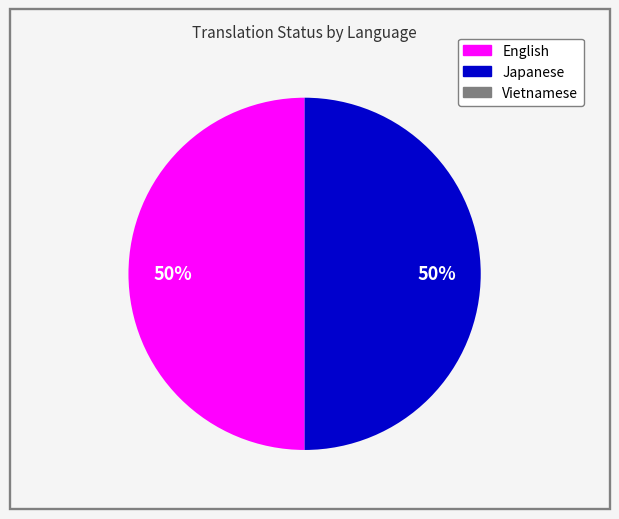

To the nearest percent, what is the average slice percentage?

50%